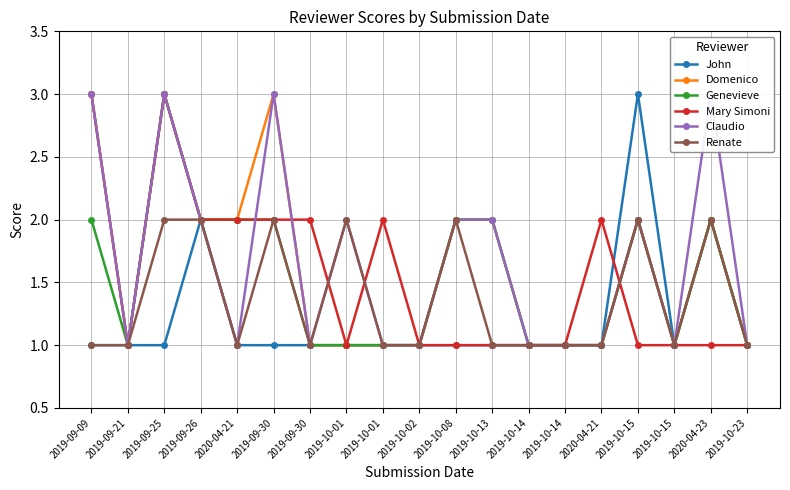

Is it true that Genevieve equals 1 at 2019-10-01?

True